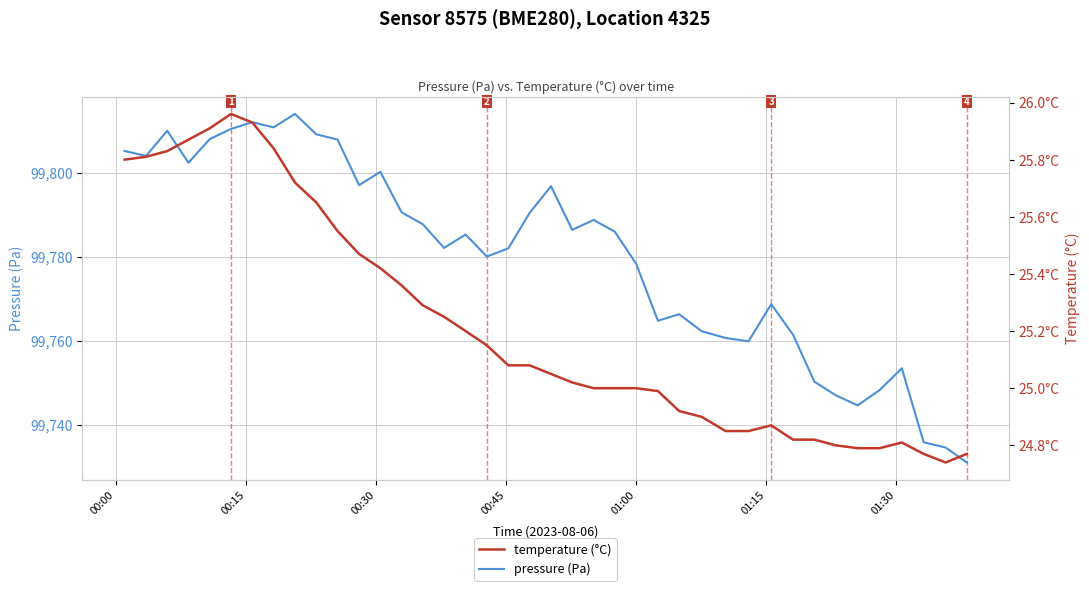

Is it true that pressure (Pa) equals 66008.1 at 14?

False